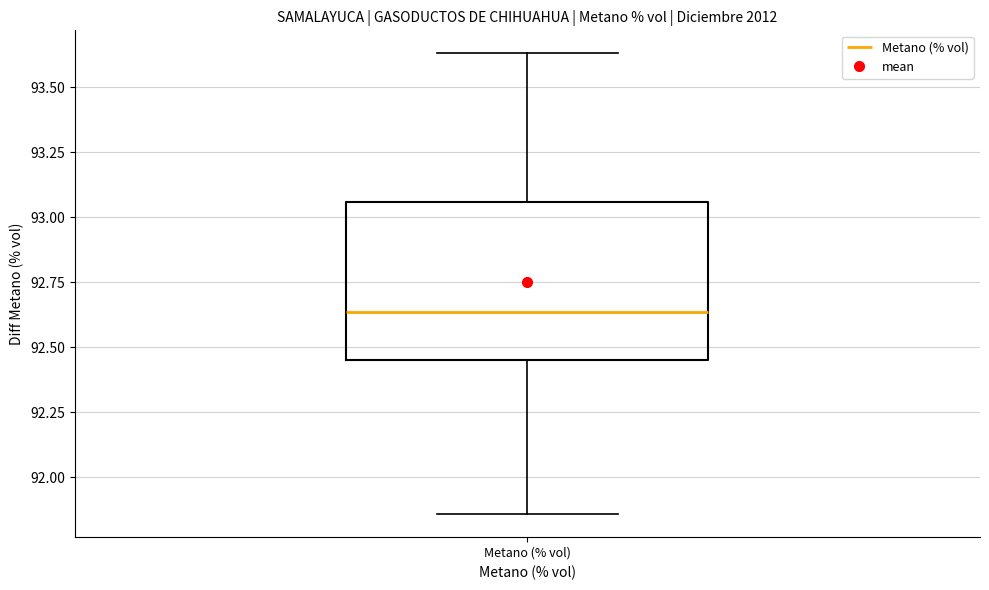

Where does the median line of the box for Metano (% vol) sit on the y-axis? The values are not printed on the chart, so give them approximately, as read against the axis.

92.65